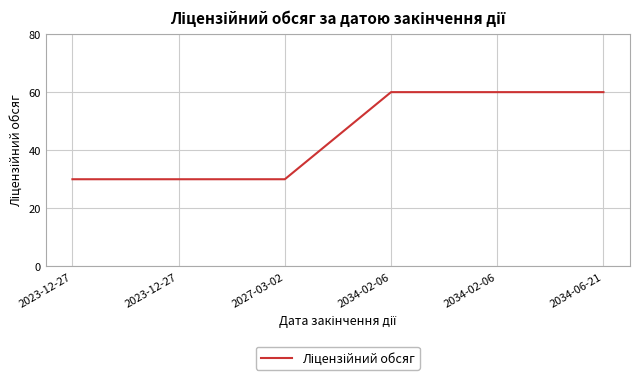

What is the minimum value shown in the chart?

30